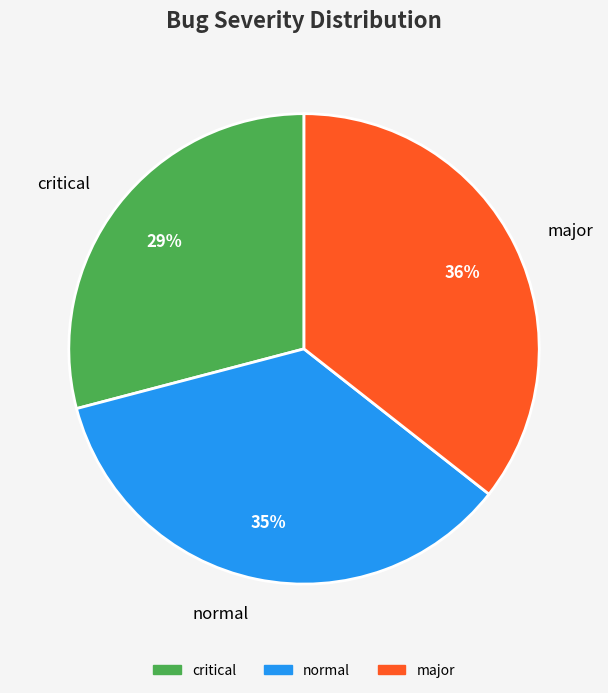

To the nearest percent, what is the combined percentage of major and normal?

71%